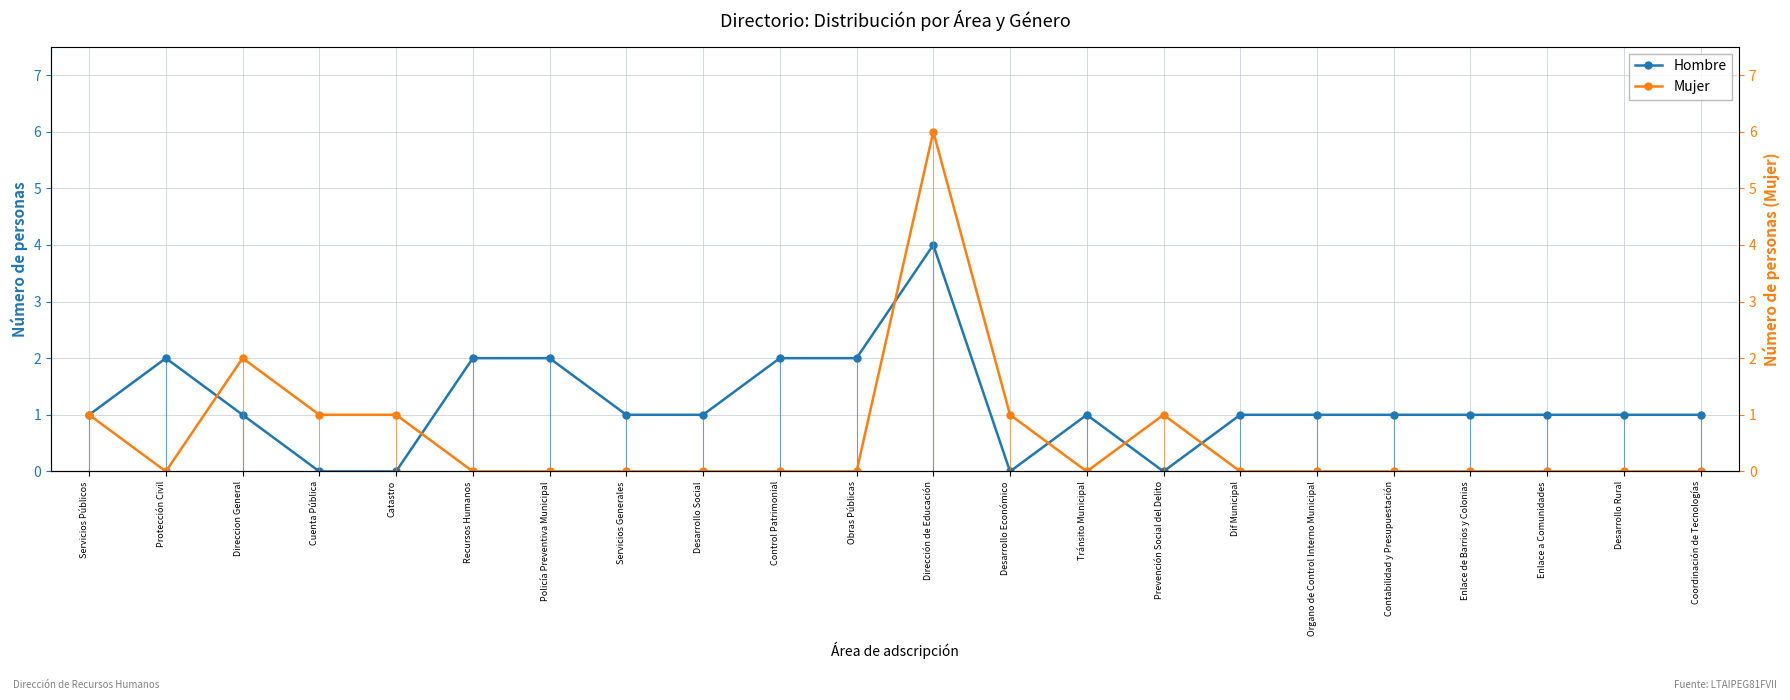

Between Control Patrimonial and Desarrollo Económico, which series saw the biggest shift?

Hombre